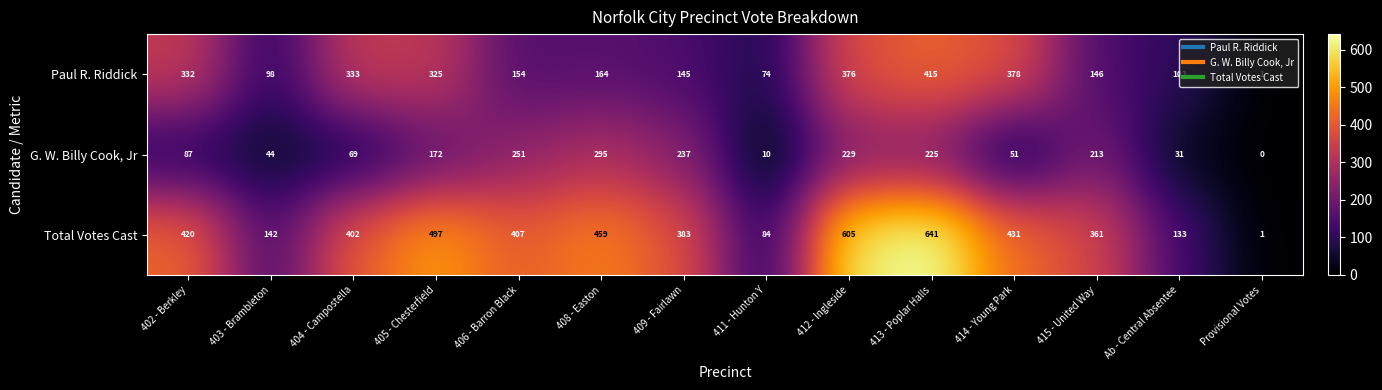

What value does the G. W. Billy Cook, Jr series have at 414 - Young Park?

51